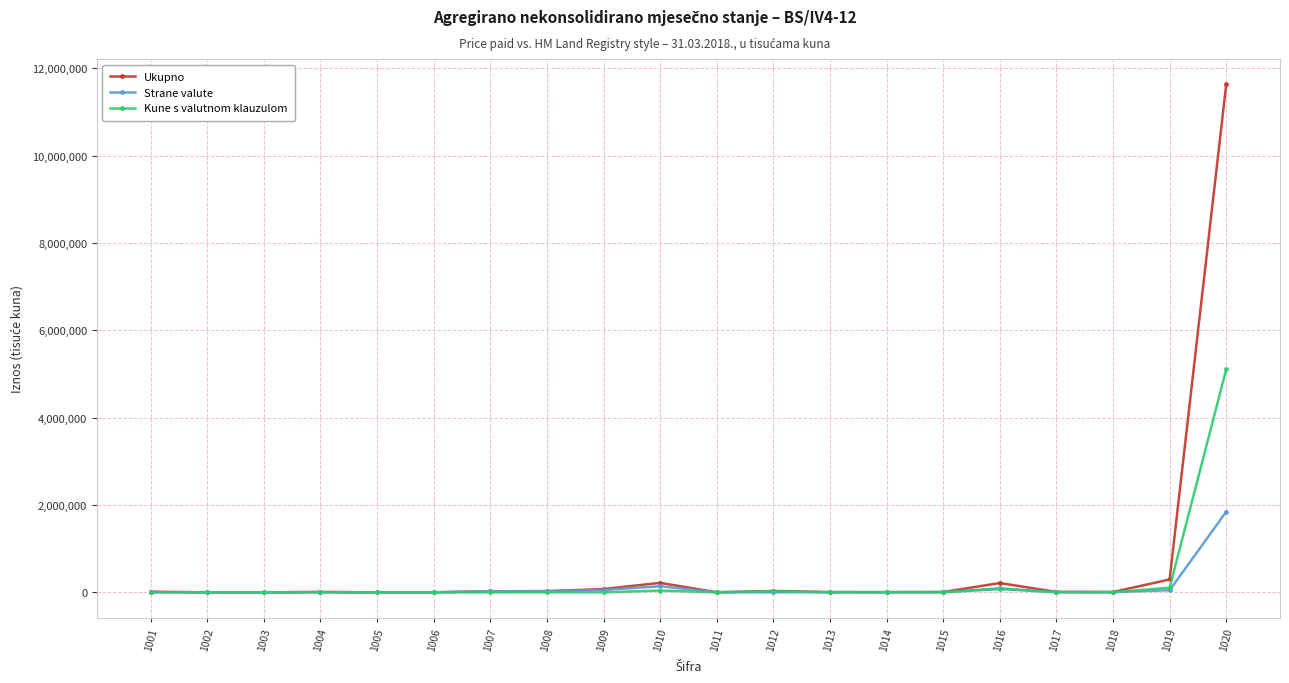

Which series has the largest range (max minus min)?

Ukupno